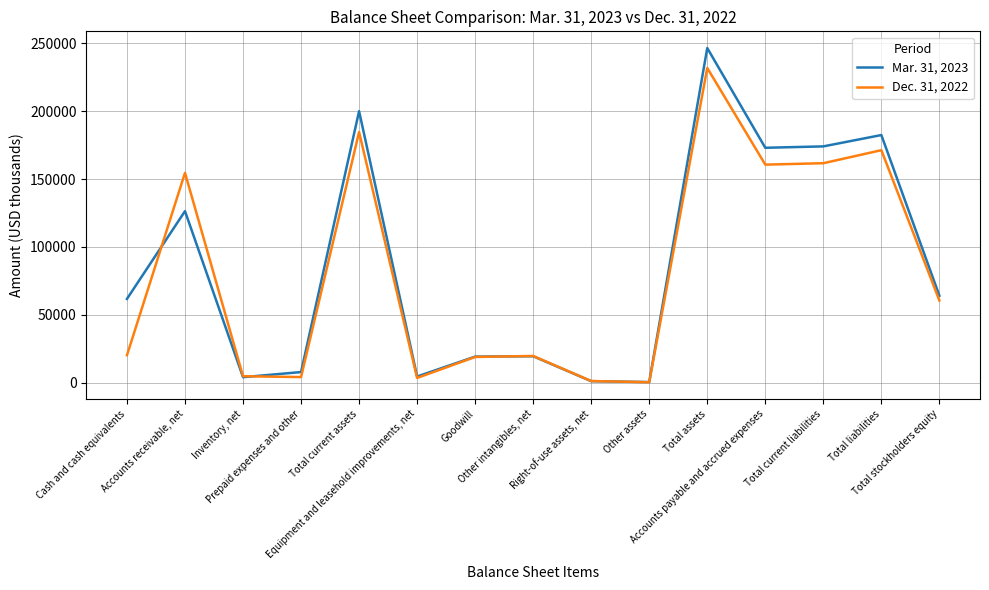

What value does the Mar. 31, 2023 series have at Right-of-use assets, net, to the nearest 10?

1140